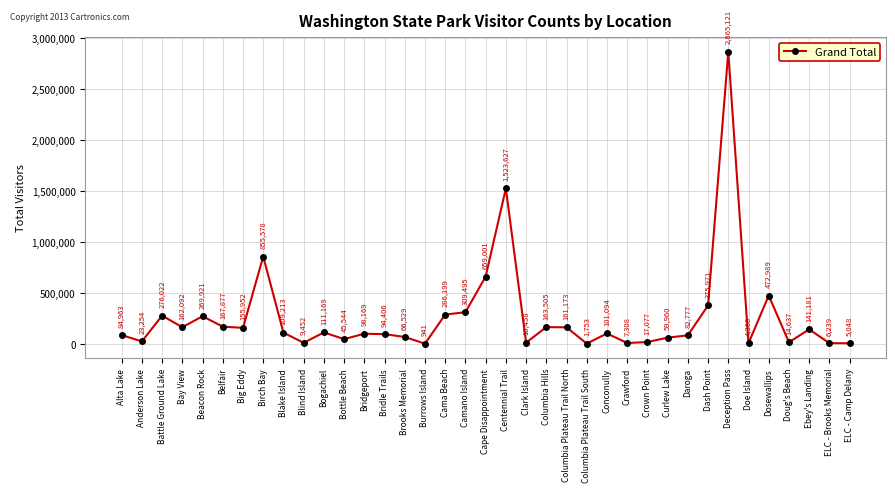

How many points are lower than both their immediate neighbors (excluding endpoints)?

11